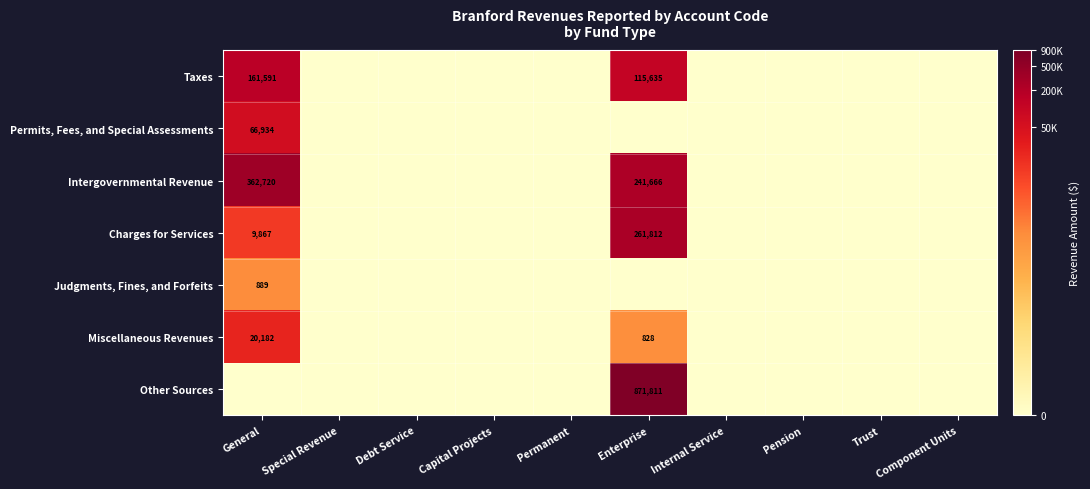

At how many categories does at least one series exceed 1?

2